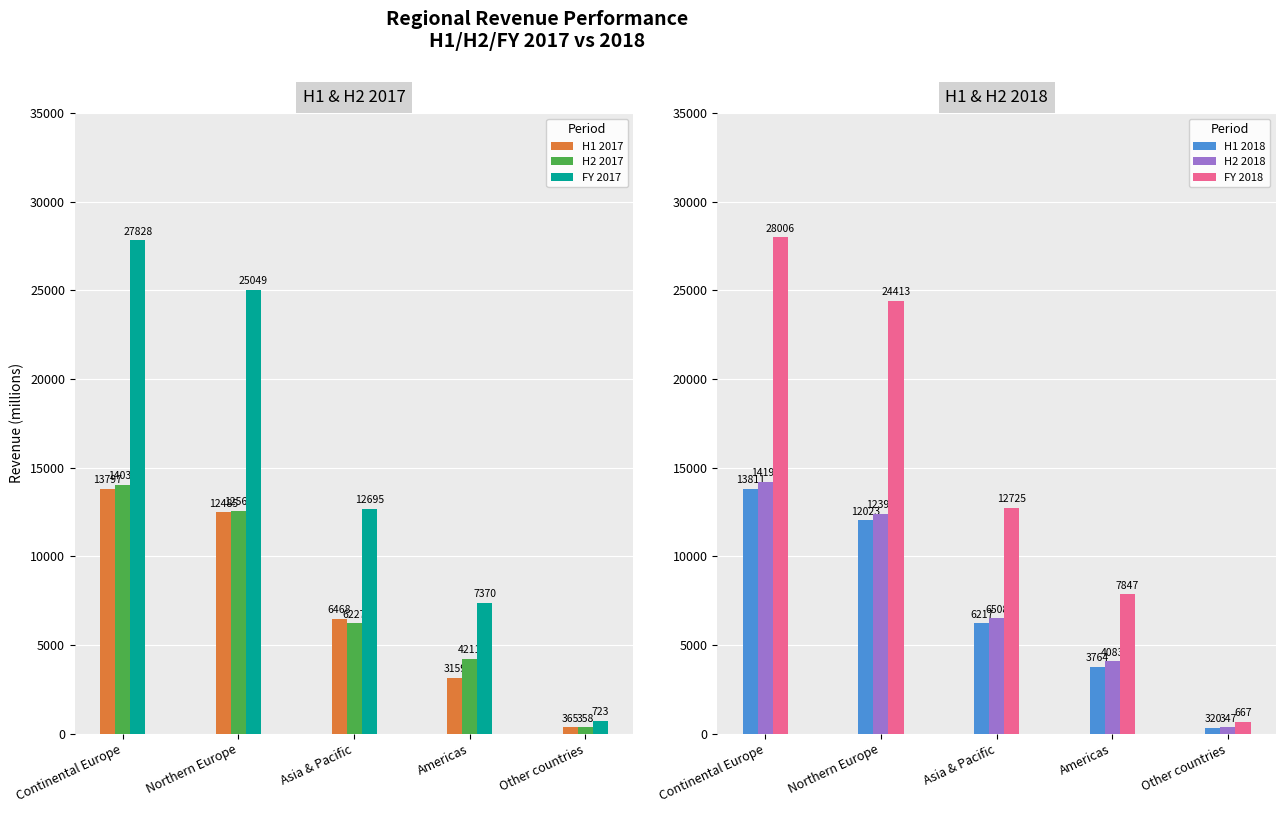

The H1 2017 series shows 6468 at Asia & Pacific. True or false?

True